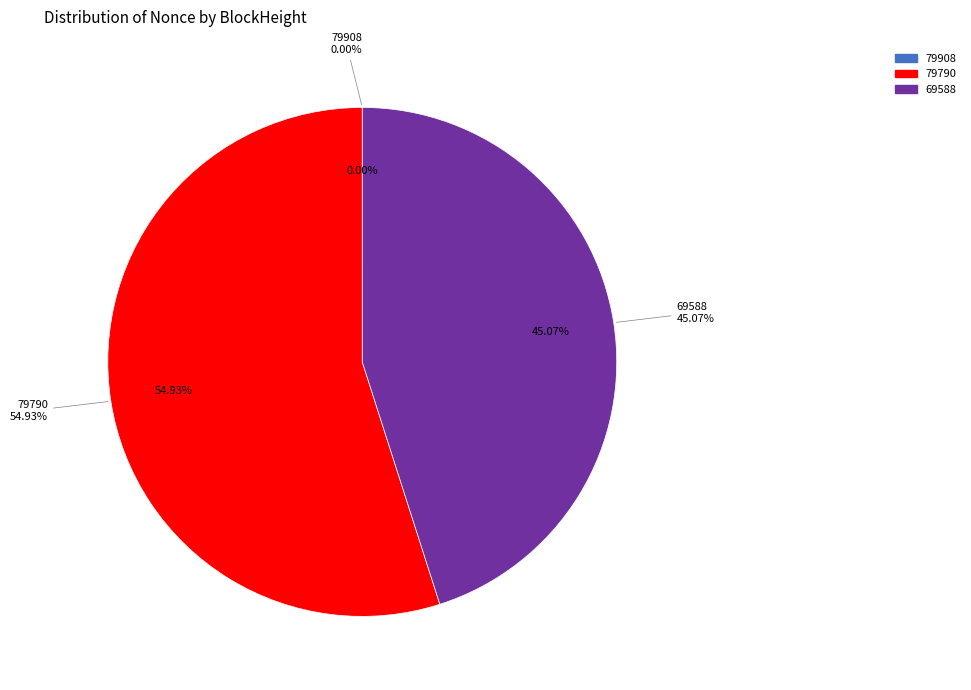

Count the number of slices in the pie.

4